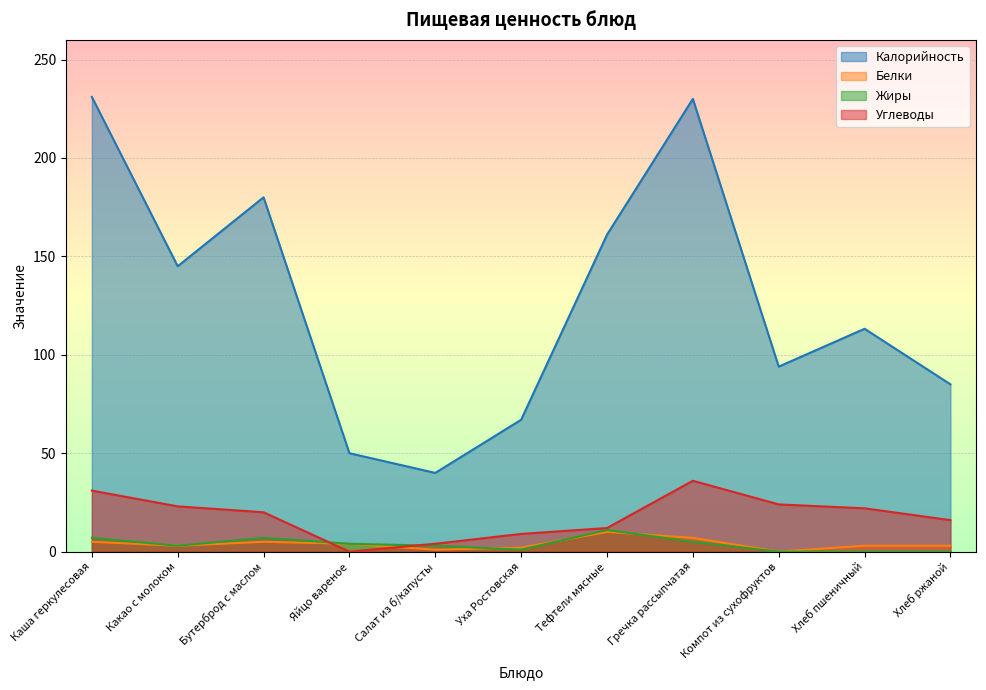

What is the difference between the maximum and minimum values in the Жиры series?

11.0